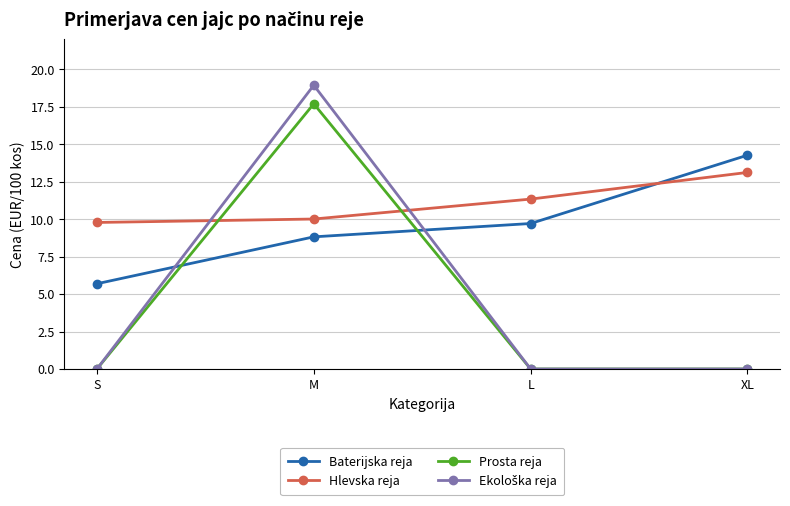

What is the total value across all series at XL?

27.4